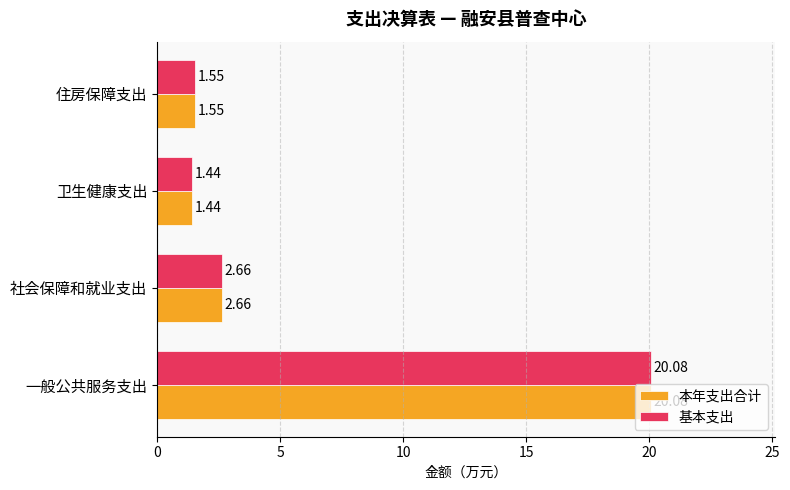

List the labels in order of 本年支出合计 value, largest first.

一般公共服务支出, 社会保障和就业支出, 住房保障支出, 卫生健康支出